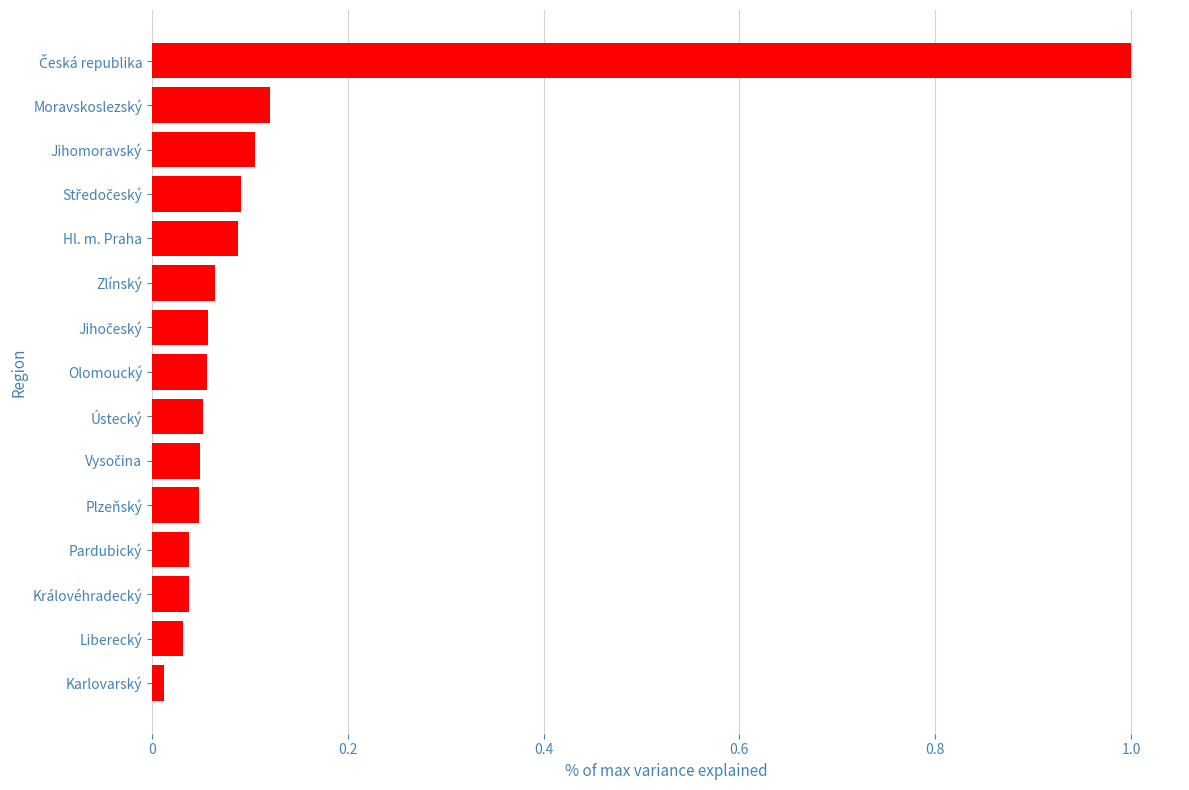

Is it true that the value at Hl. m. Praha is 0.1?

True